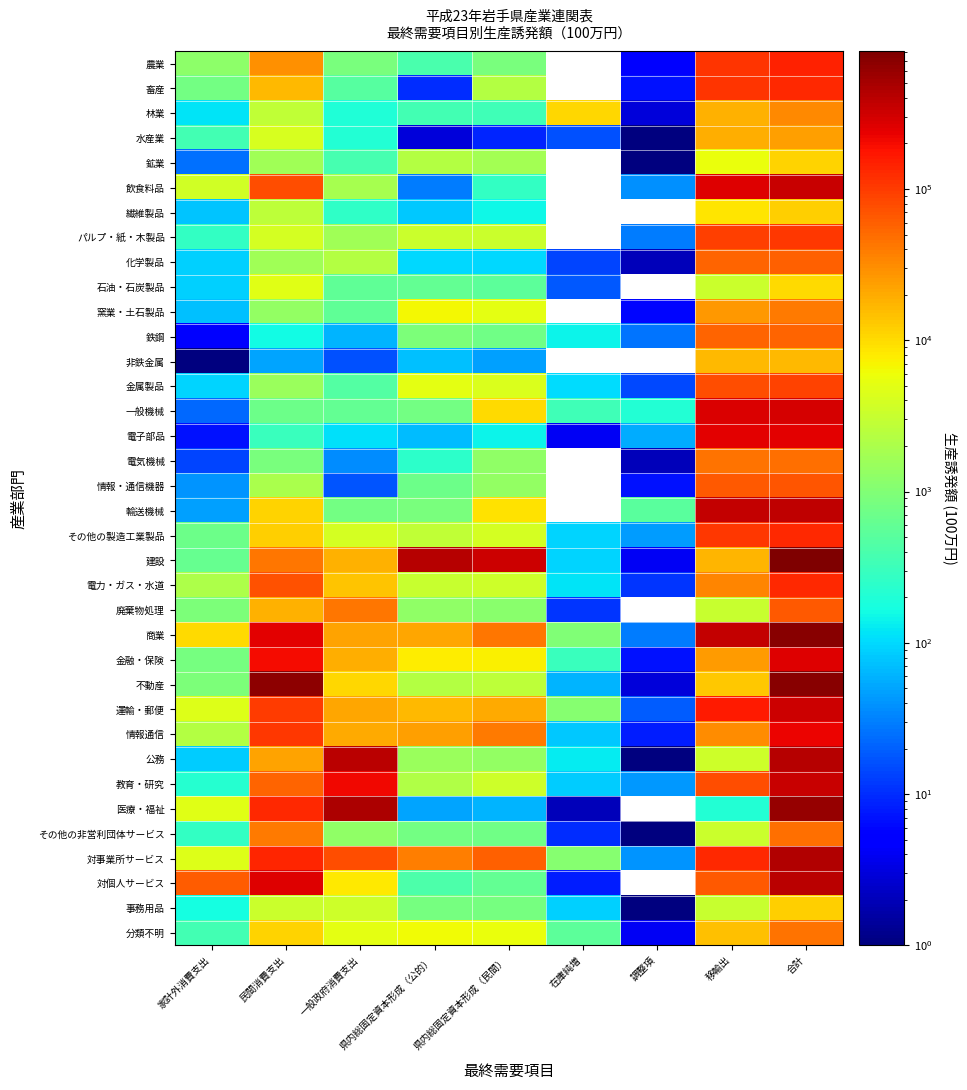

The 情報通信 series shows 14957.6 at 県内総固定資本形成（民間）. True or false?

False